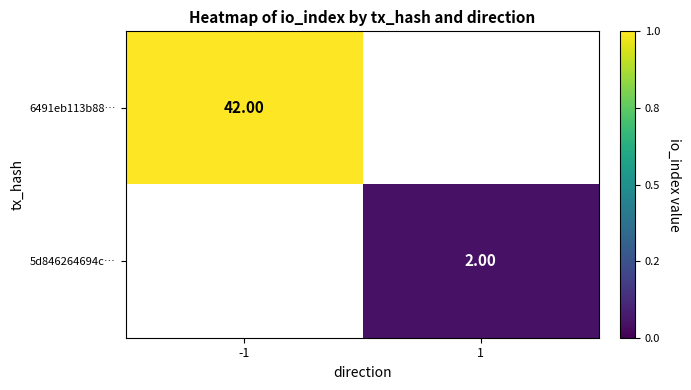

At how many categories does at least one series exceed 28?

1